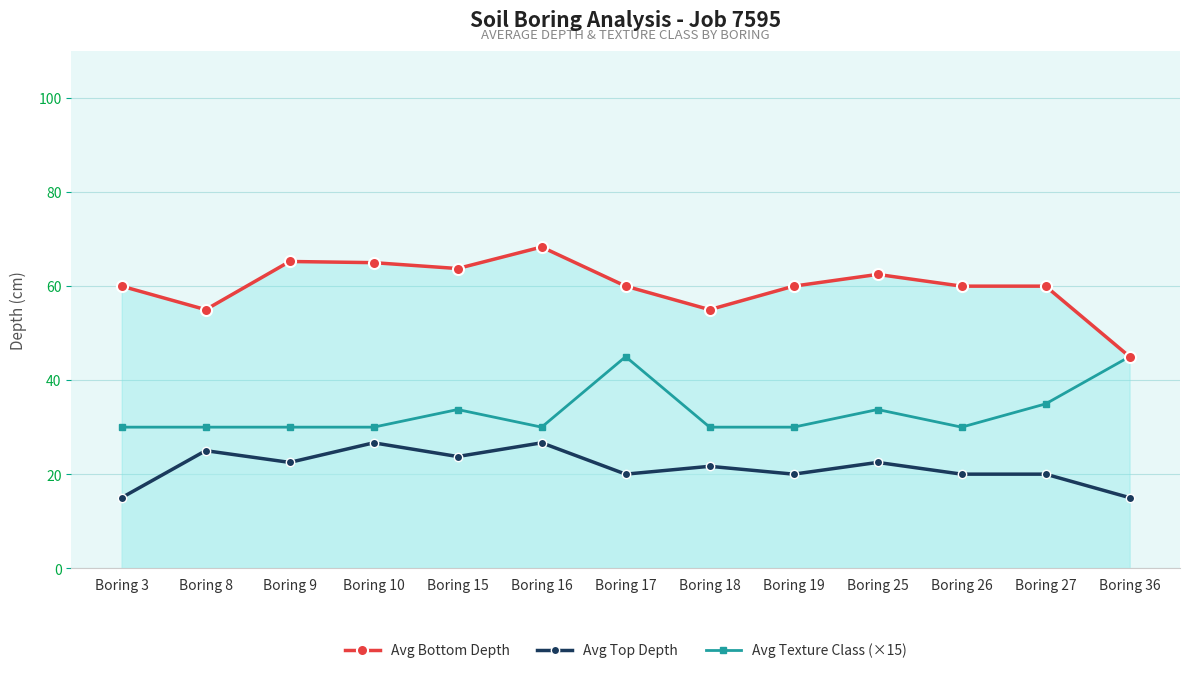

What is the difference between the second highest and minimum values in the Avg Bottom Depth series?

20.2